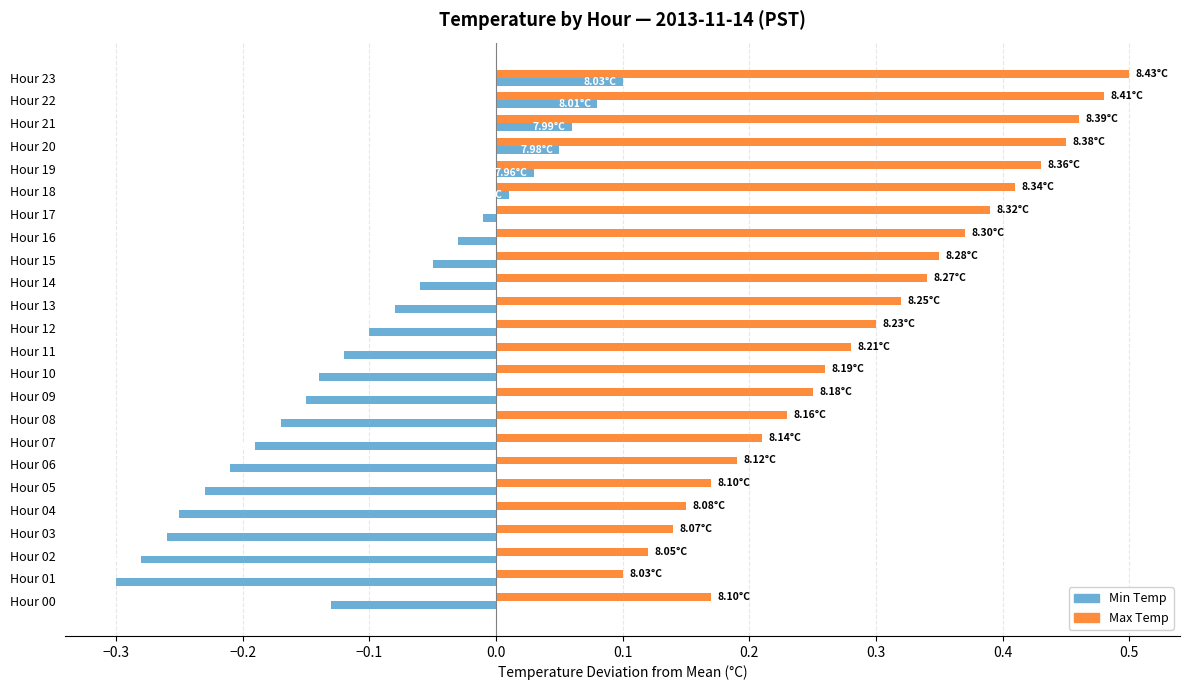

Rank the series by their maximum value, from highest to lowest.

Max Temp, Min Temp